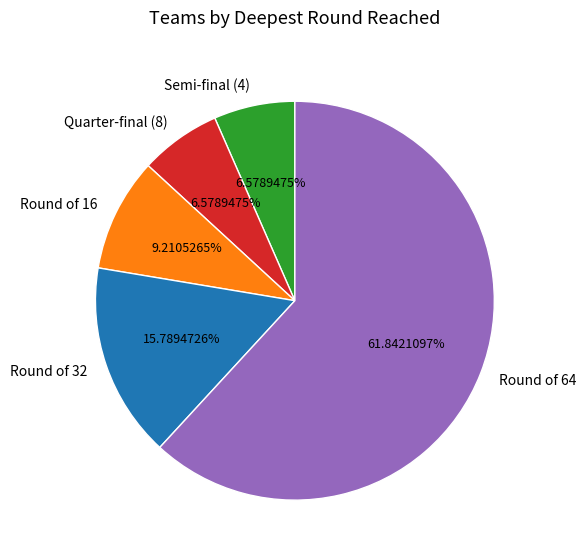

Do Quarter-final (8) and Semi-final (4) together represent more than half of the pie?

No